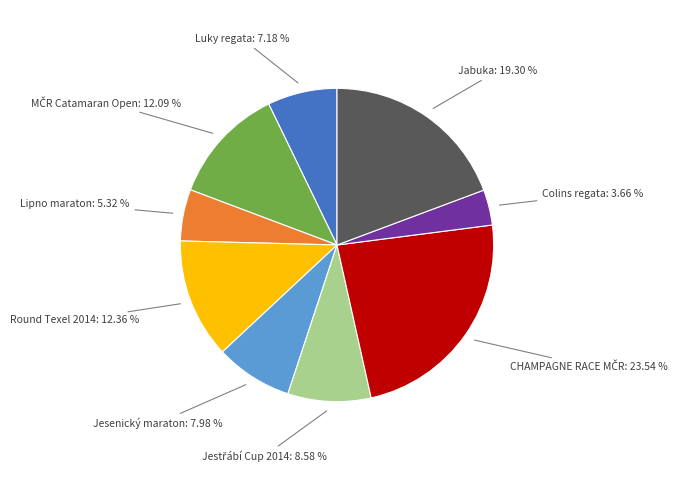

Is there a majority slice in this chart?

No